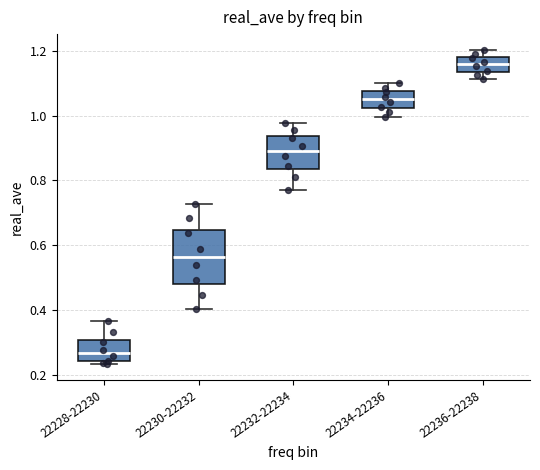

Where is the upper edge of the box for 22228-22230 on the y-axis? The values are not printed on the chart, so give them approximately, as read against the axis.

0.30